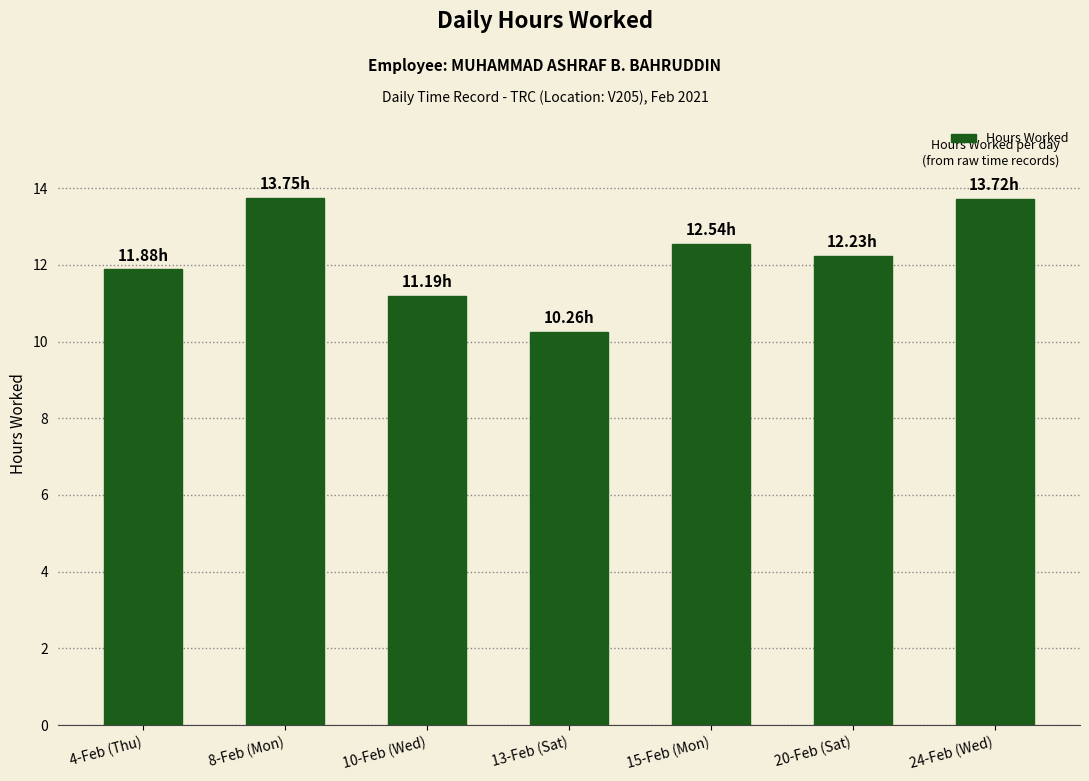

The chart shows a value of 12.2 at 20-Feb (Sat). True or false?

True